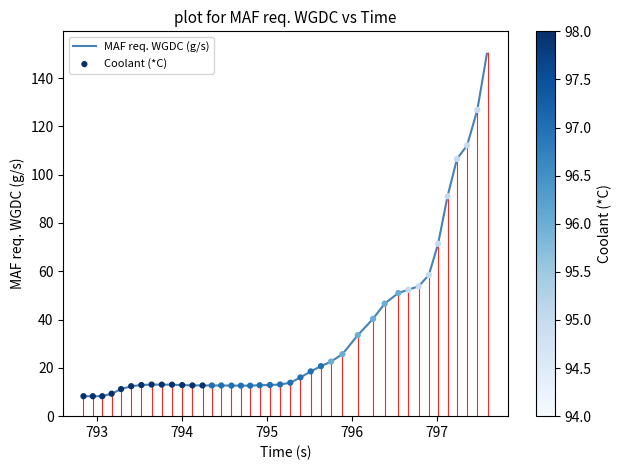

What is the difference between the maximum and minimum values?

143.5